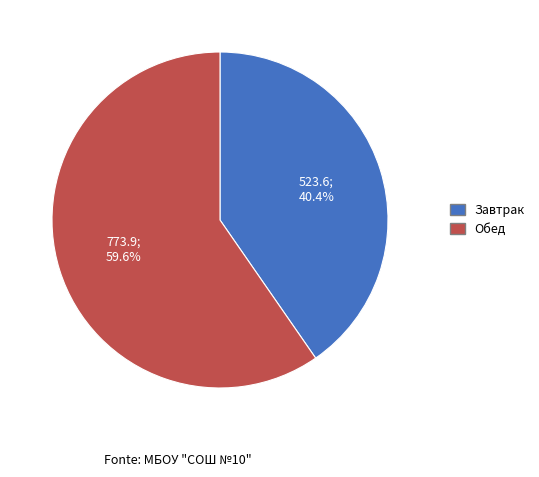

Does any single category account for the majority?

Yes